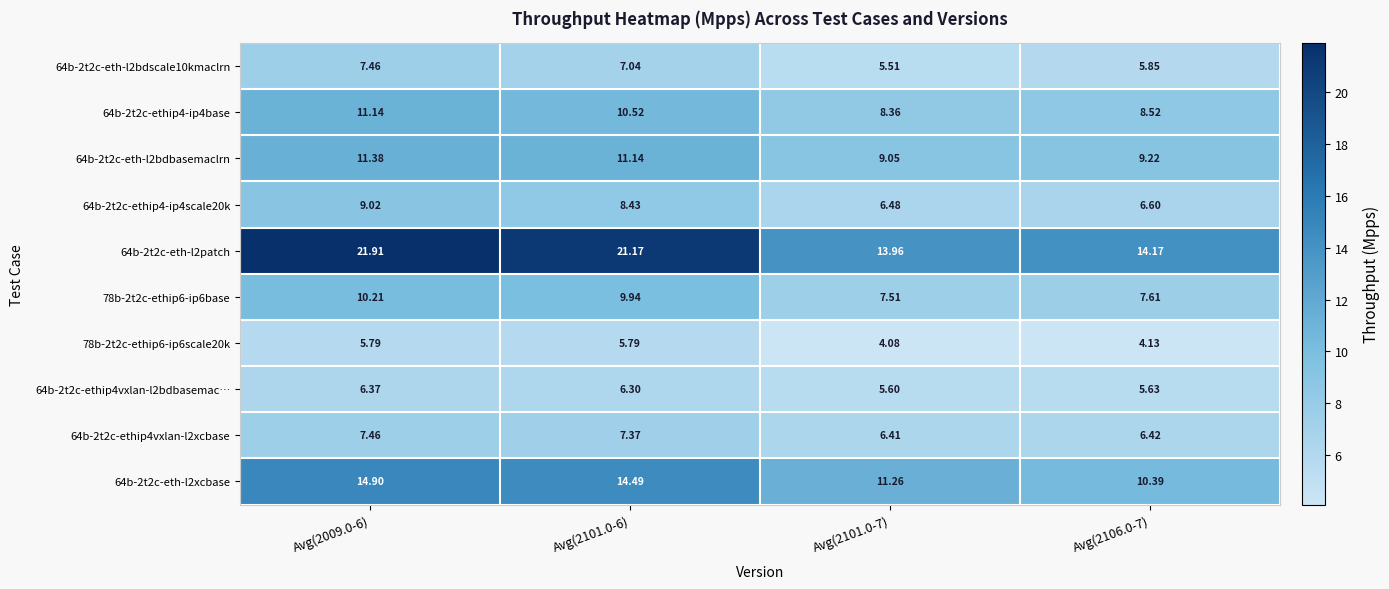

Is the value of 64b-2t2c-ethip4-ip4scale20k at Avg(2009.0-6) greater than the value of 78b-2t2c-ethip6-ip6base at Avg(2009.0-6)?

No